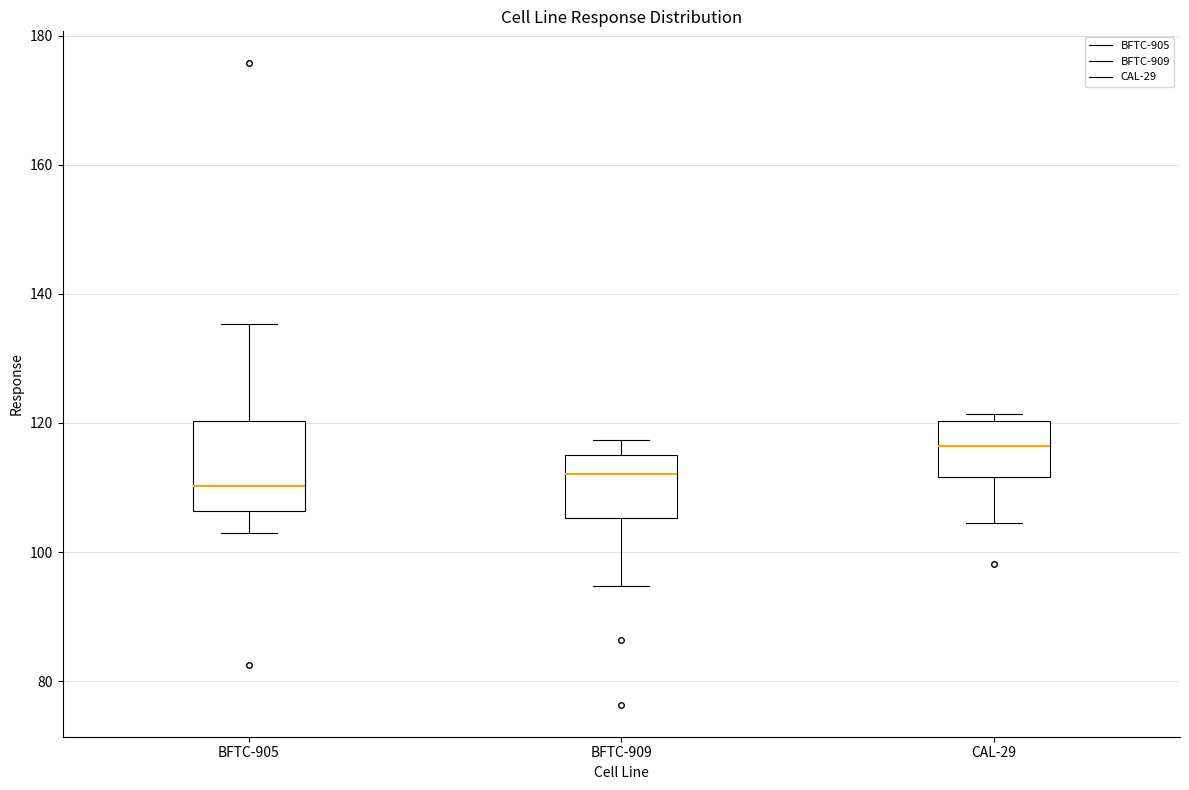

Comparing the boxes themselves (not the whiskers), which one is the tallest?

BFTC-905